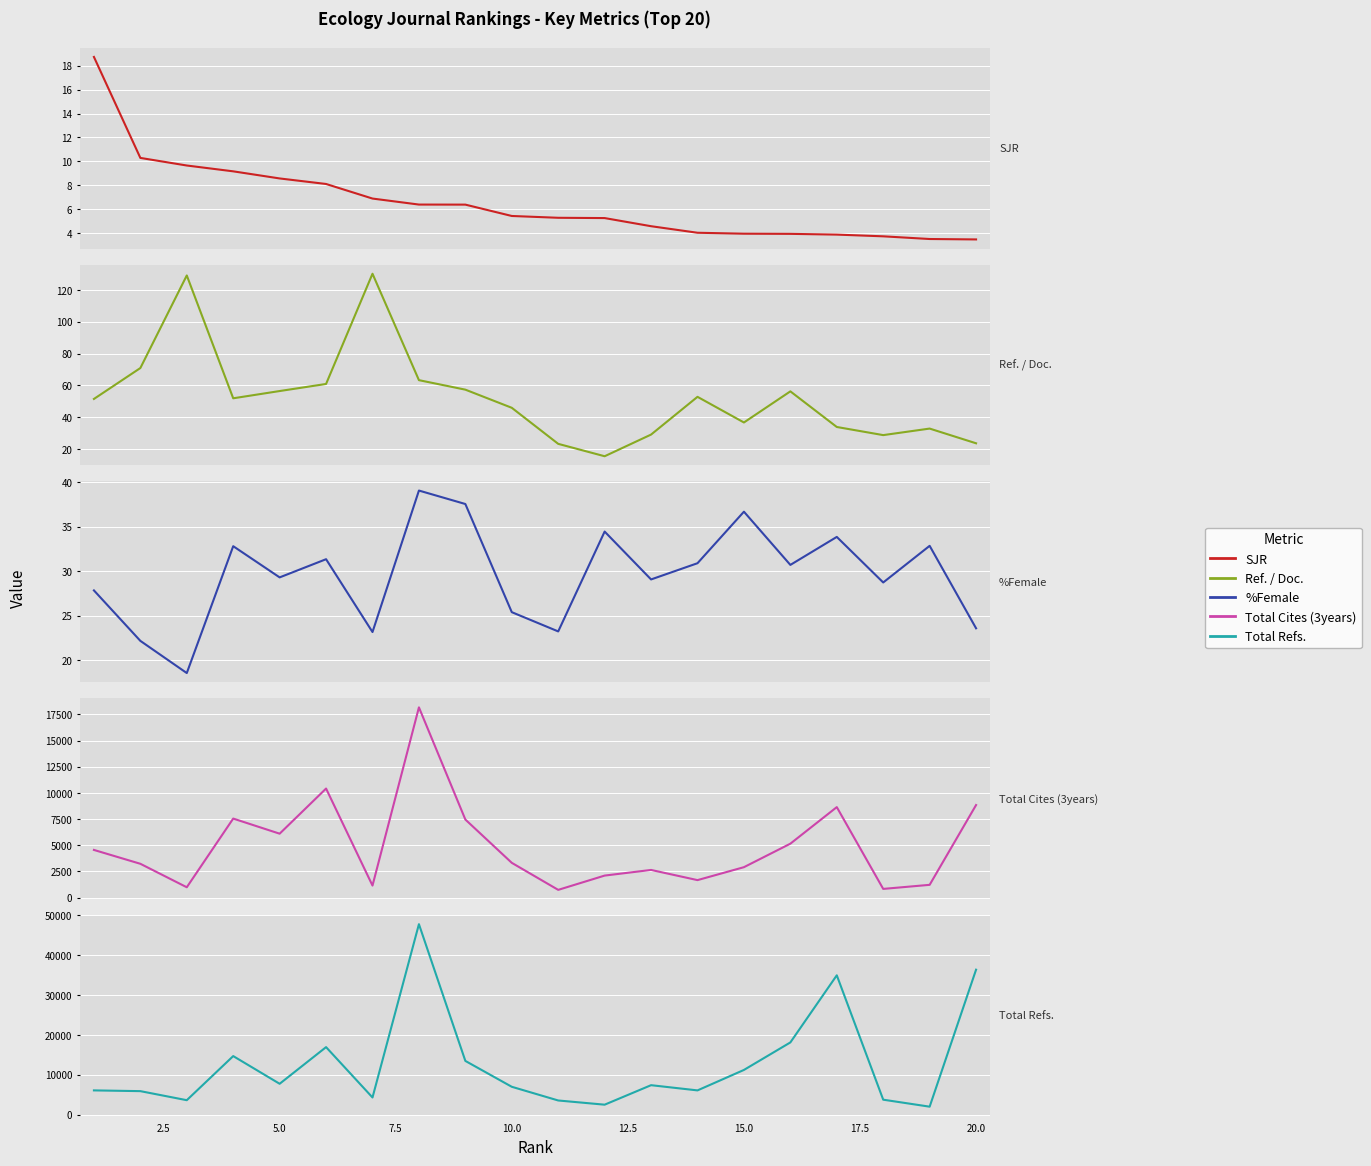

What is the difference between the maximum and minimum values in the Ref. / Doc. series?

114.7